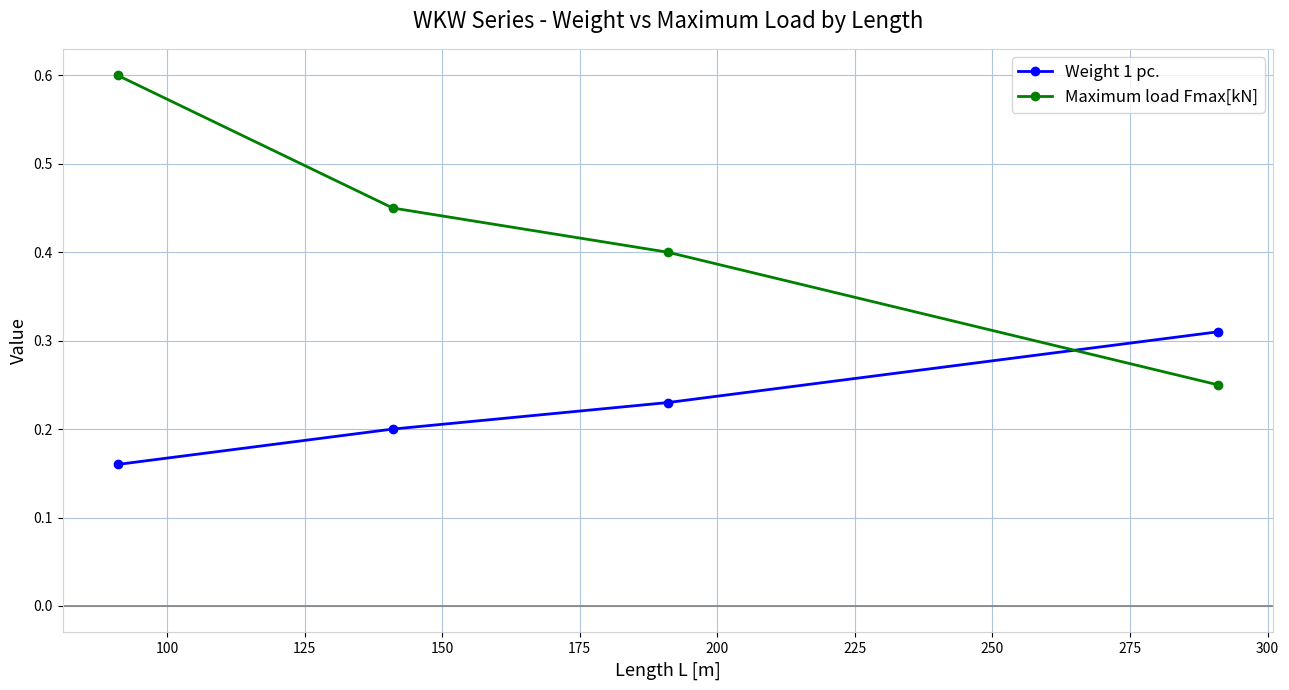

At how many categories does at least one series exceed 0?

4